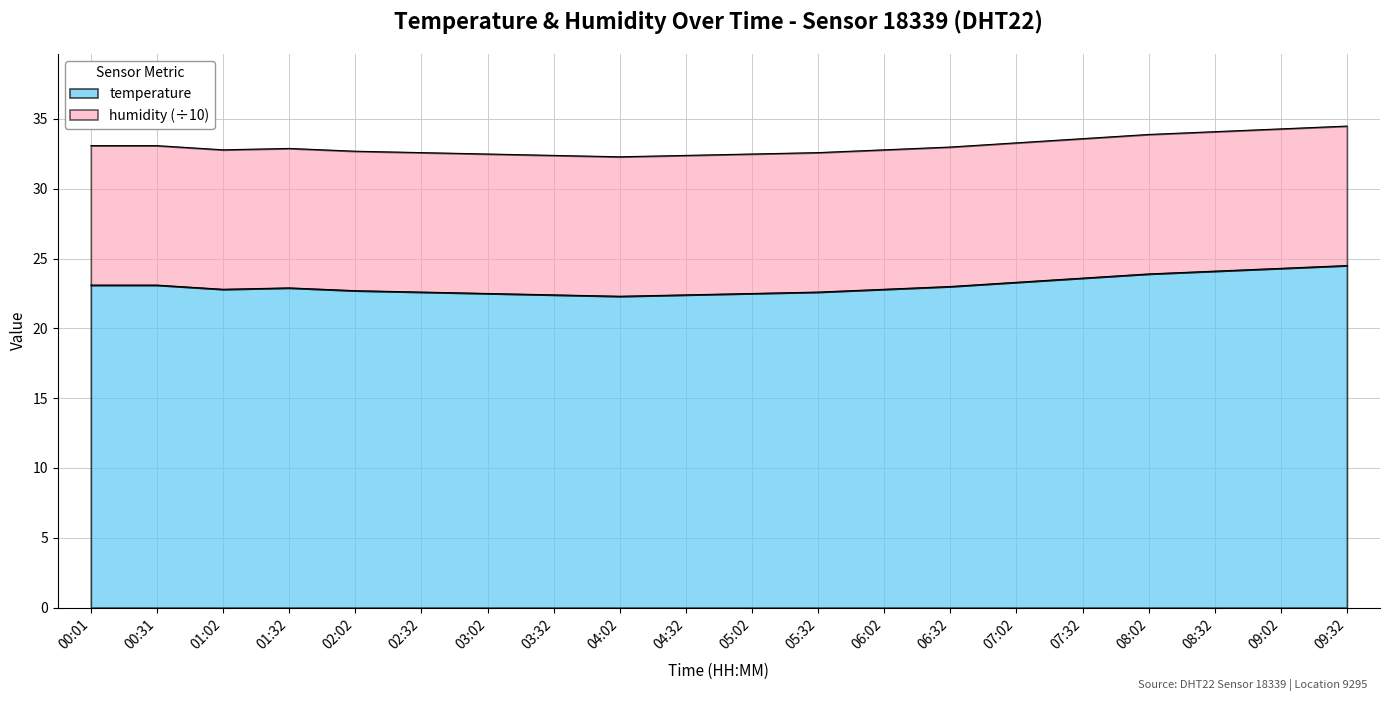

At which category does the data reach its first local valley?

01:02